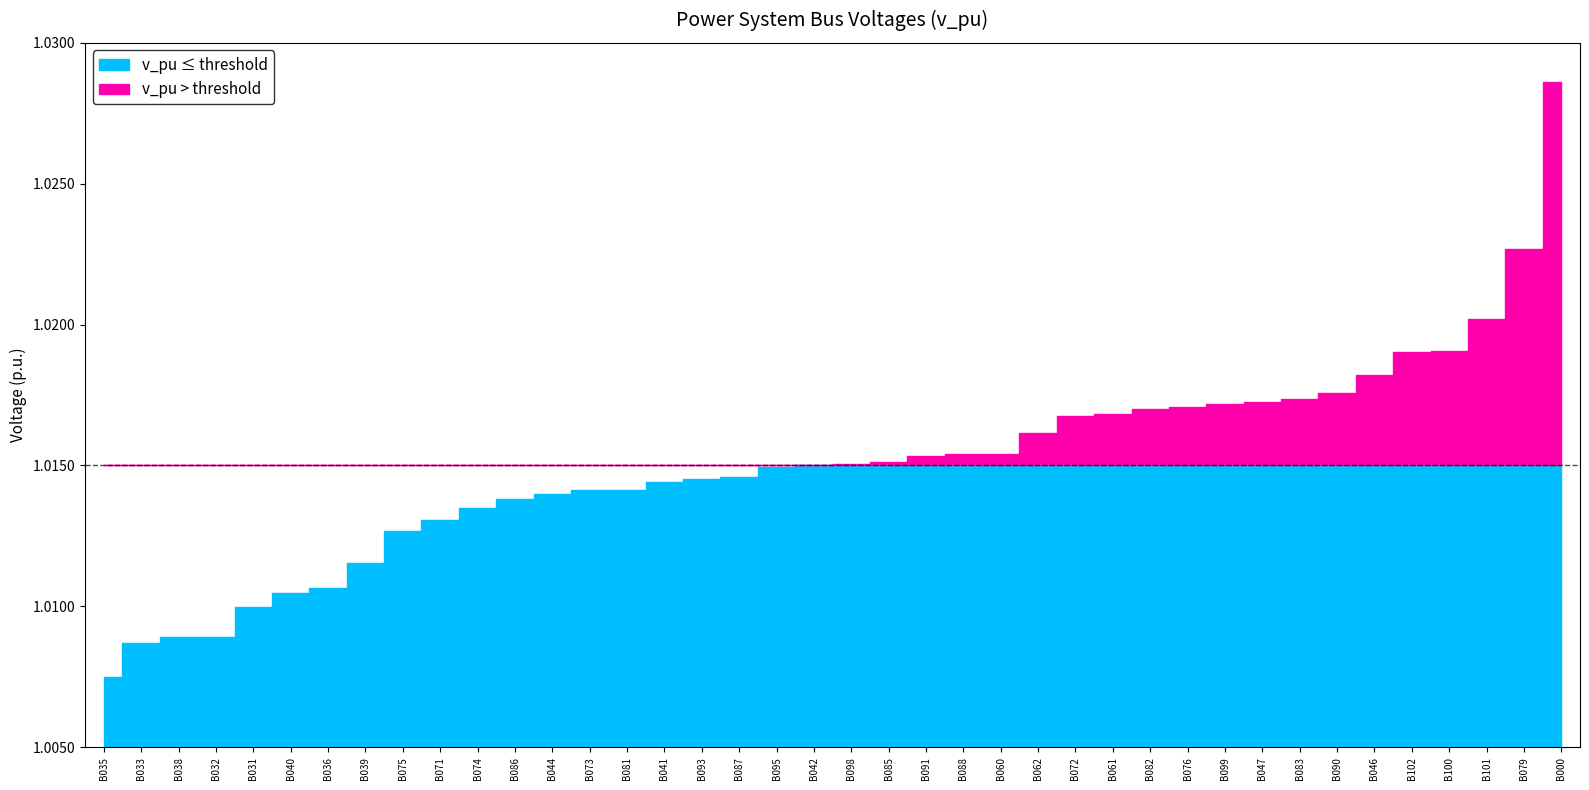

Rank the categories by value from lowest to highest.

B035, B033, B038, B032, B031, B040, B036, B039, B075, B071, B074, B086, B044, B073, B081, B041, B093, B087, B095, B042, B098, B085, B091, B088, B060, B062, B072, B061, B082, B076, B099, B047, B083, B090, B046, B102, B100, B101, B079, B000